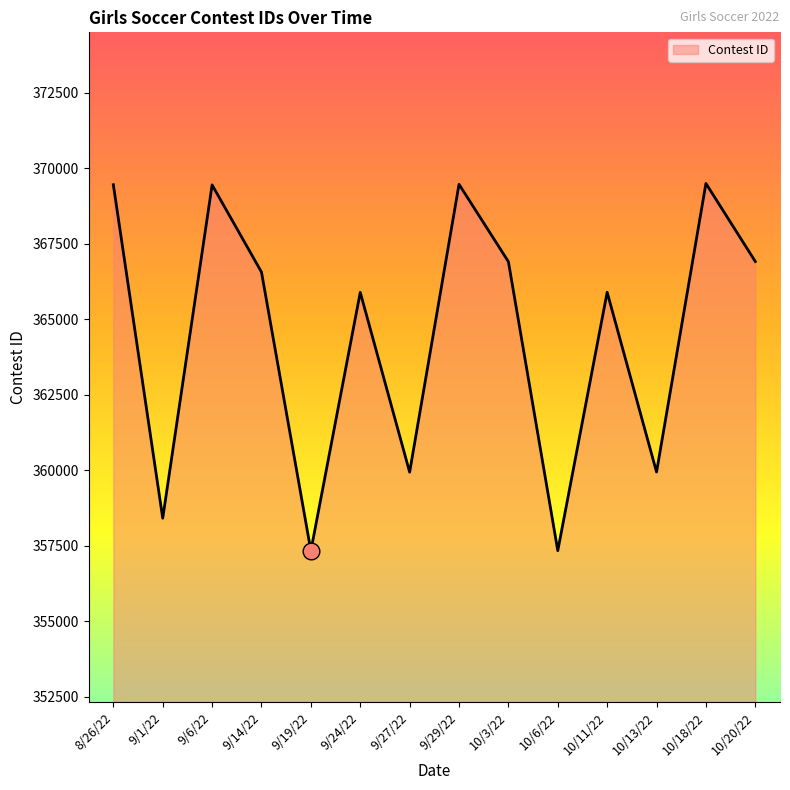

How many values are below 366558?

7